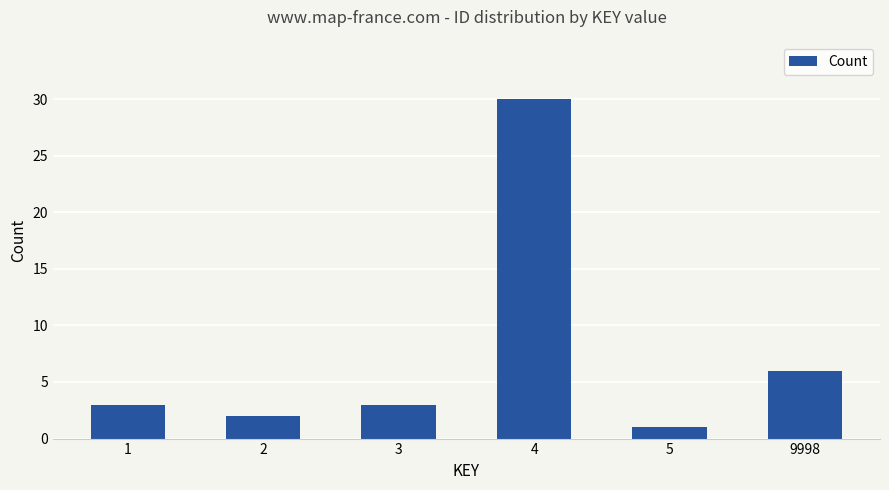

Read the value at 9998.

6